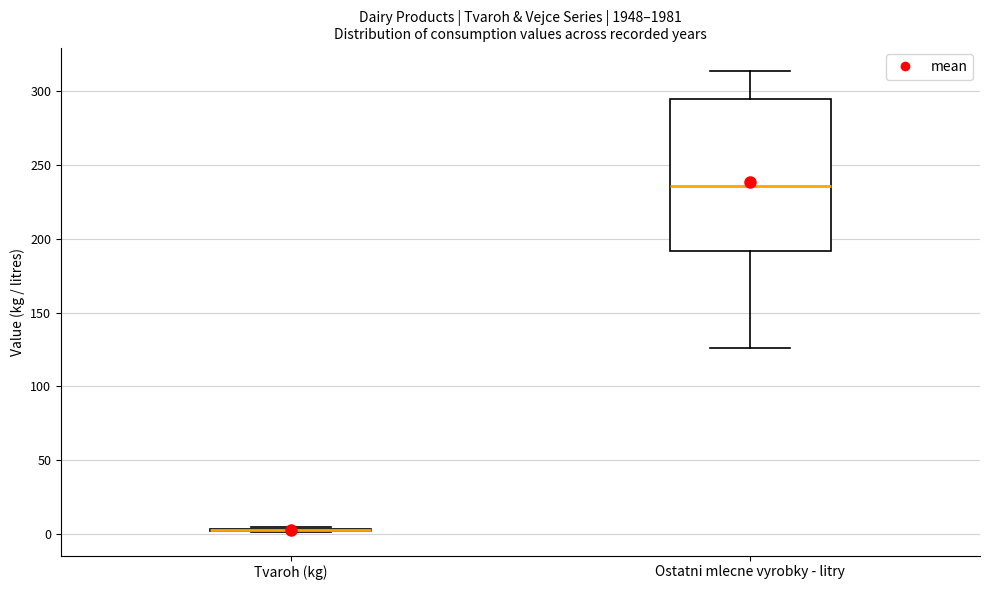

Comparing the boxes themselves (not the whiskers), which one is the tallest?

Ostatni mlecne vyrobky - litry